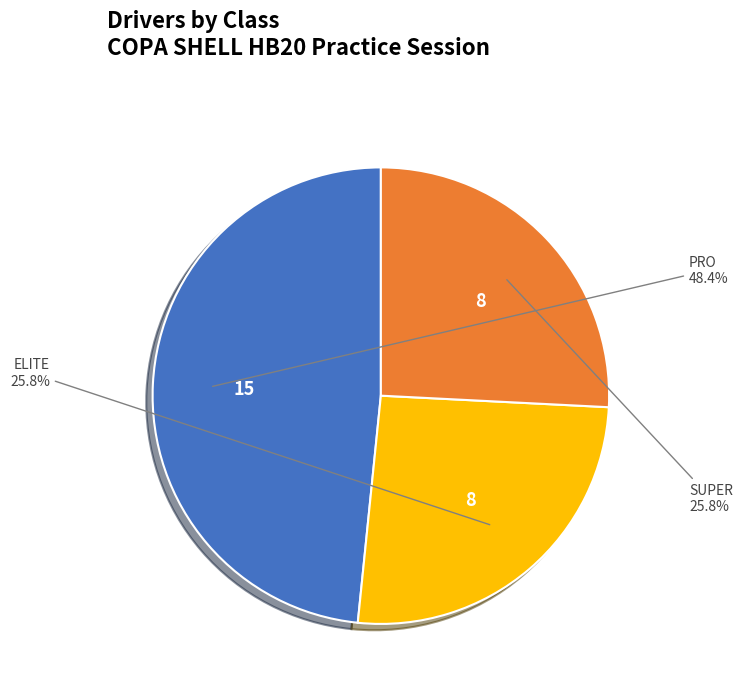

Is there any slice that represents more than half of the pie?

No